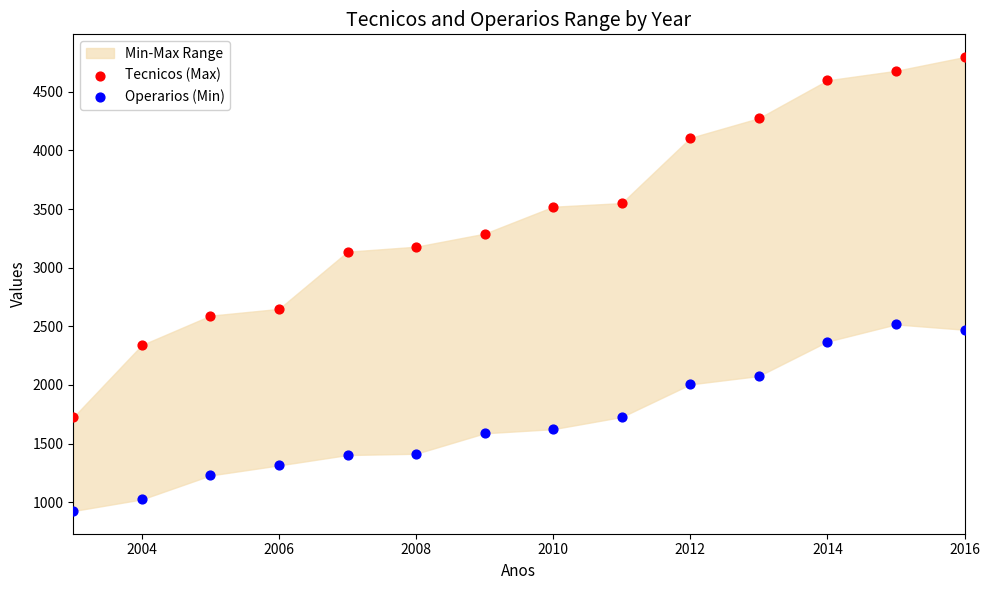

Across all series, what Y value is closest to 2861?

2648.9